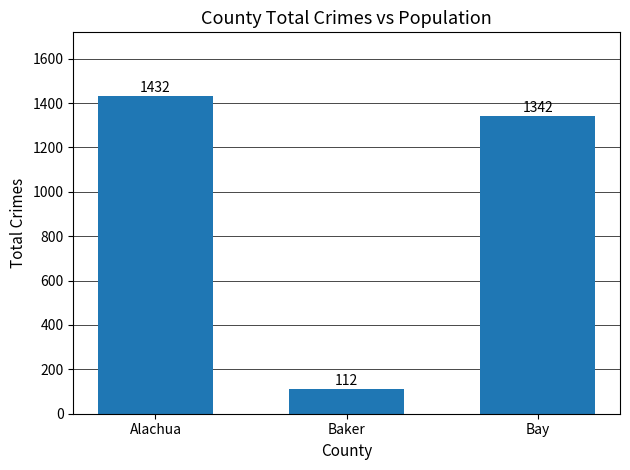

Rank the categories by value from highest to lowest.

Alachua, Bay, Baker